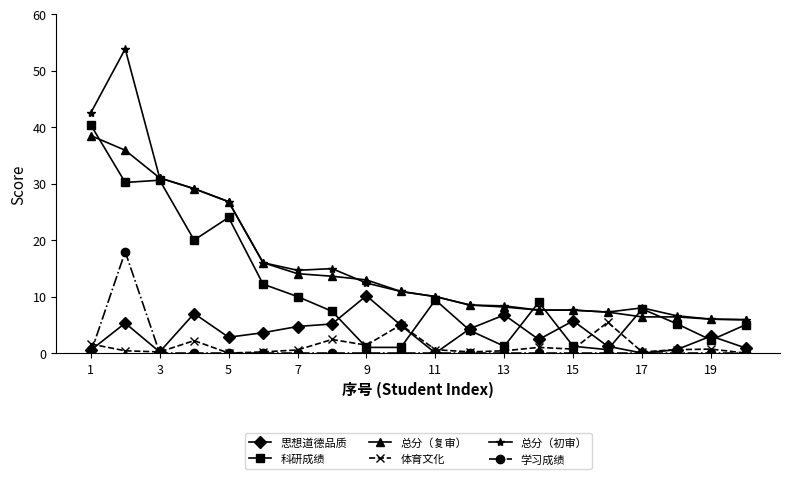

True or false: 总分（初审） has more than 1 interior local peaks.

True